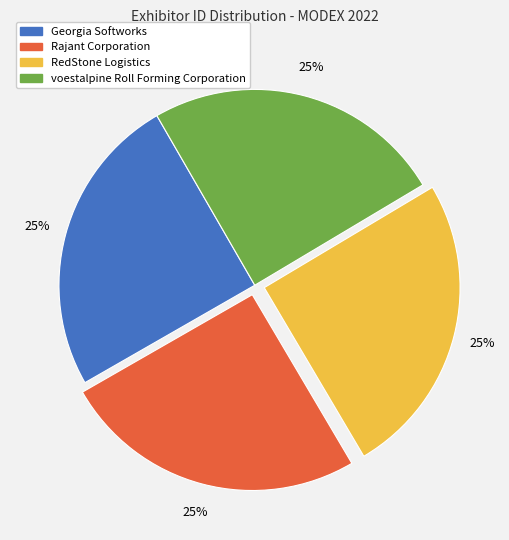

To the nearest percent, what is the combined percentage of Georgia Softworks and voestalpine Roll Forming Corporation?

50%